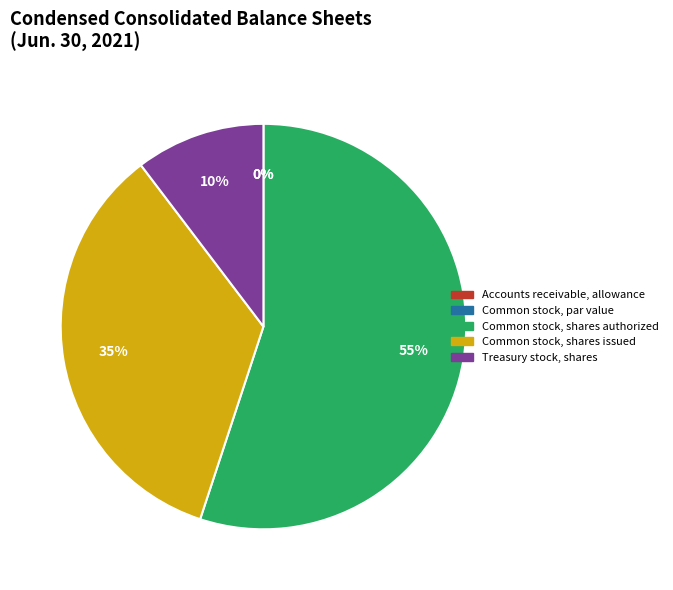

Is it true that Common stock, shares authorized is 45% of the pie?

False